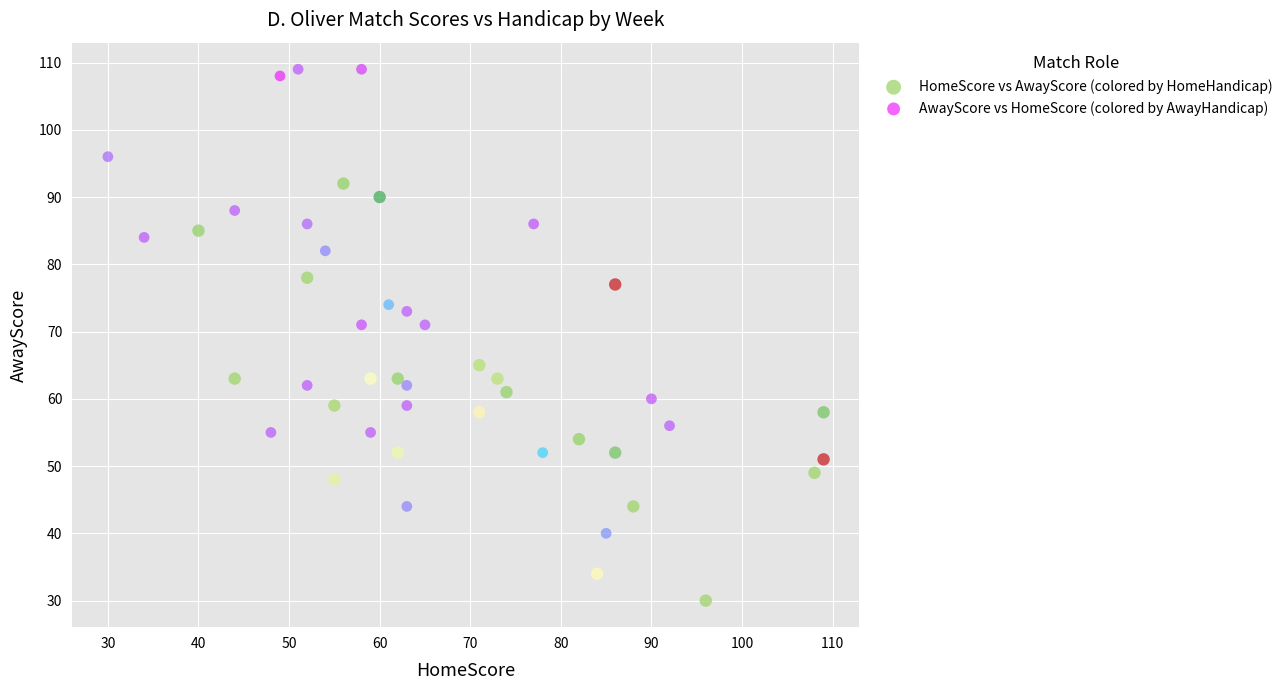

Which series has the widest spread of Y values?

AwayScore vs HomeScore (colored by AwayHandicap)